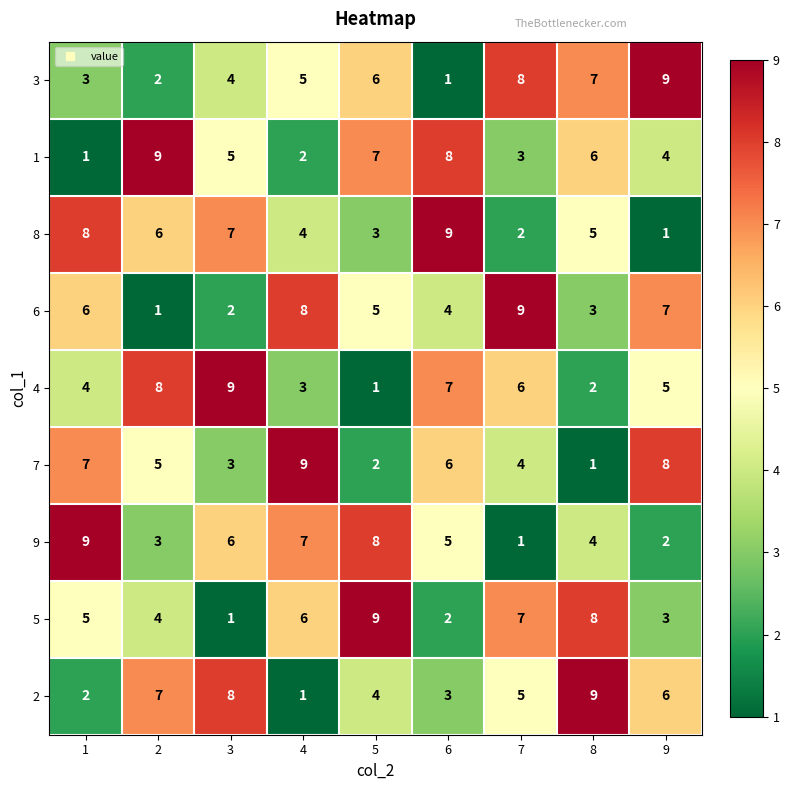

The value of 8 at 8 is 1. True or false?

False